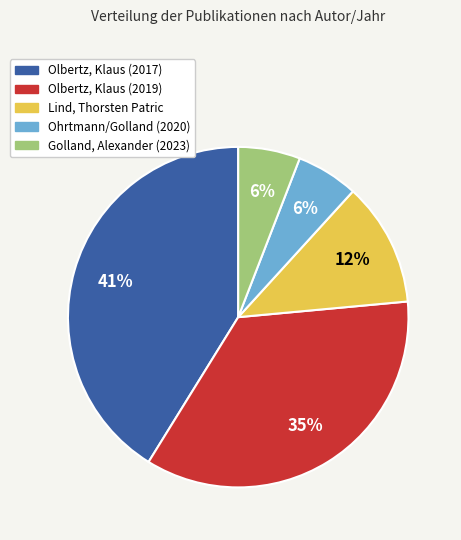

Is the sum of Lind, Thorsten Patric and Golland, Alexander (2023) greater than half?

No